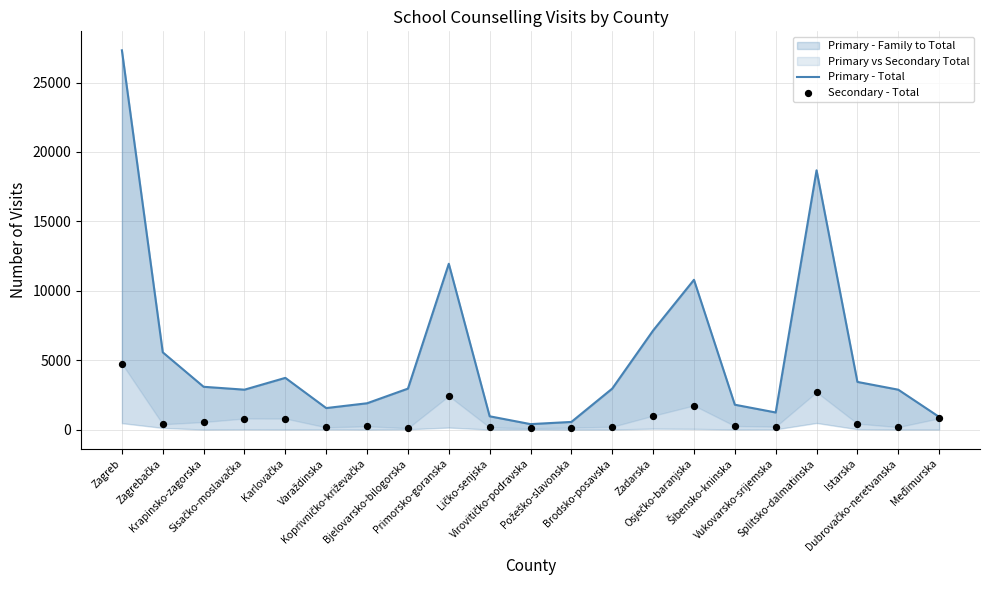

Which series reaches the minimum Y coordinate?

Secondary - Total